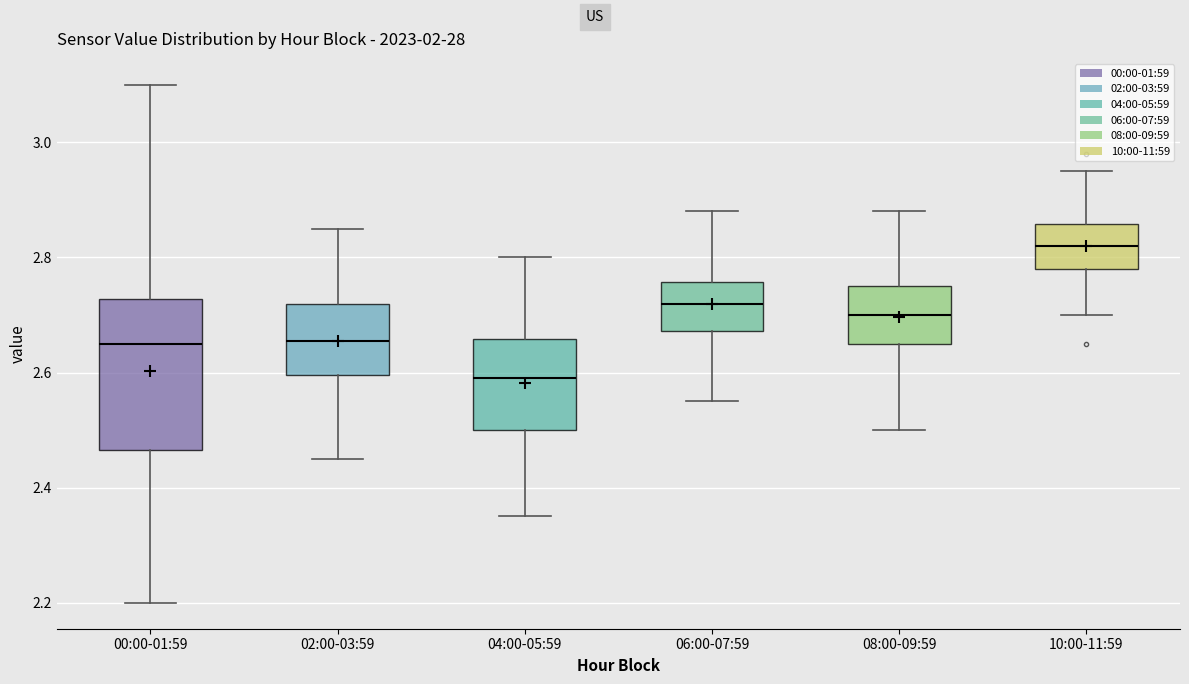

Reading left to right, read every box against the y-axis: the position of its median line, the range the box covers, and the ends of its whiskers. The values are not printed on the chart, so give them approximately, as read against the axis.

00:00-01:59: median 2.66, box 2.46 to 2.72, whiskers 2.20 to 3.10
02:00-03:59: median 2.66, box 2.60 to 2.72, whiskers 2.46 to 2.86
04:00-05:59: median 2.60, box 2.50 to 2.66, whiskers 2.36 to 2.80
06:00-07:59: median 2.72, box 2.68 to 2.76, whiskers 2.56 to 2.88
08:00-09:59: median 2.70, box 2.66 to 2.76, whiskers 2.50 to 2.88
10:00-11:59: median 2.82, box 2.78 to 2.86, whiskers 2.70 to 2.96